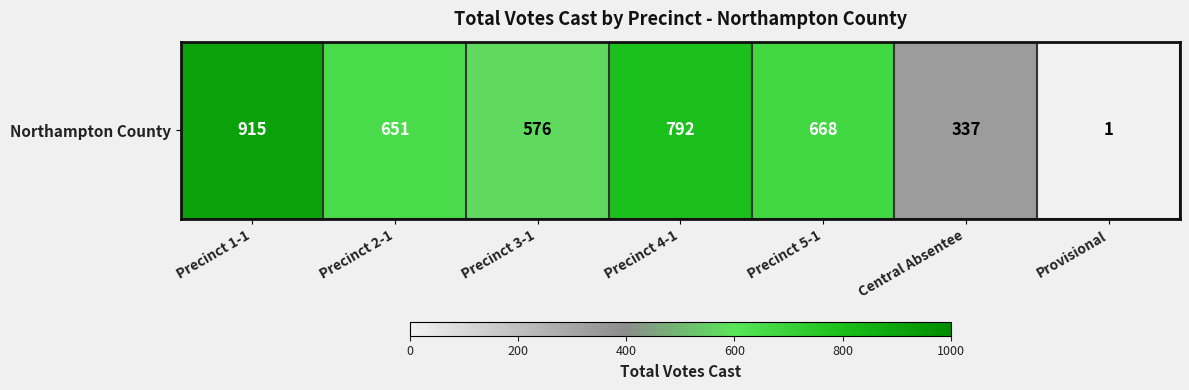

Reading right to left, list all the values displayed in this chart.

1	337	668	792	576	651	915